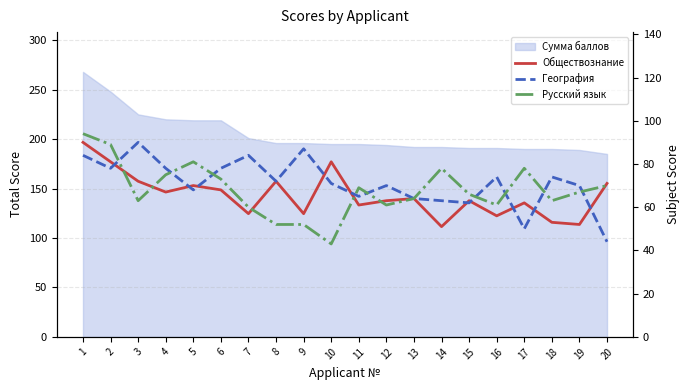

At which label does География first exceed 72?

1